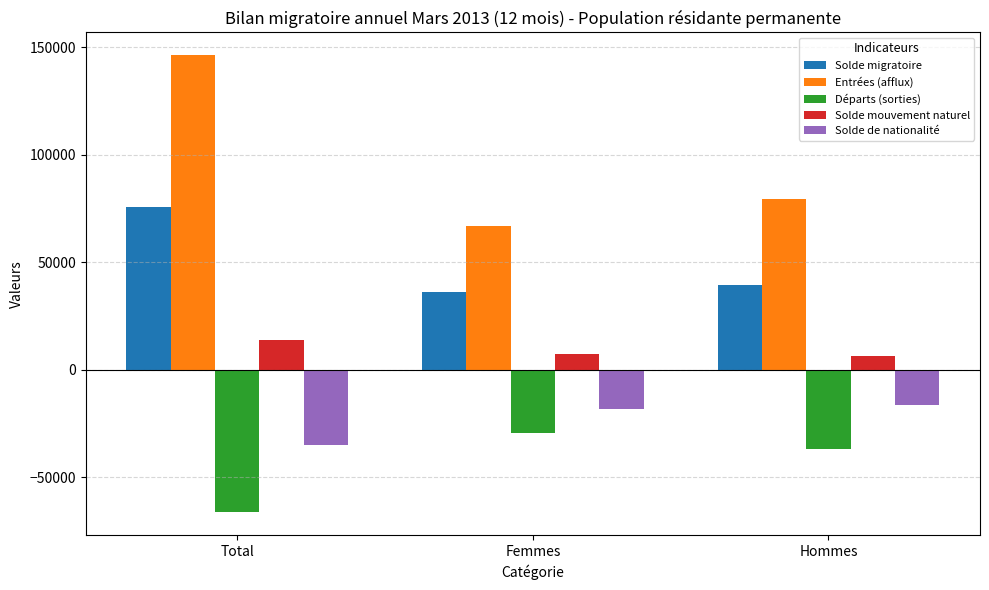

What are all the series names shown in the legend?

Solde migratoire, Entrées (afflux), Départs (sorties), Solde mouvement naturel, Solde de nationalité